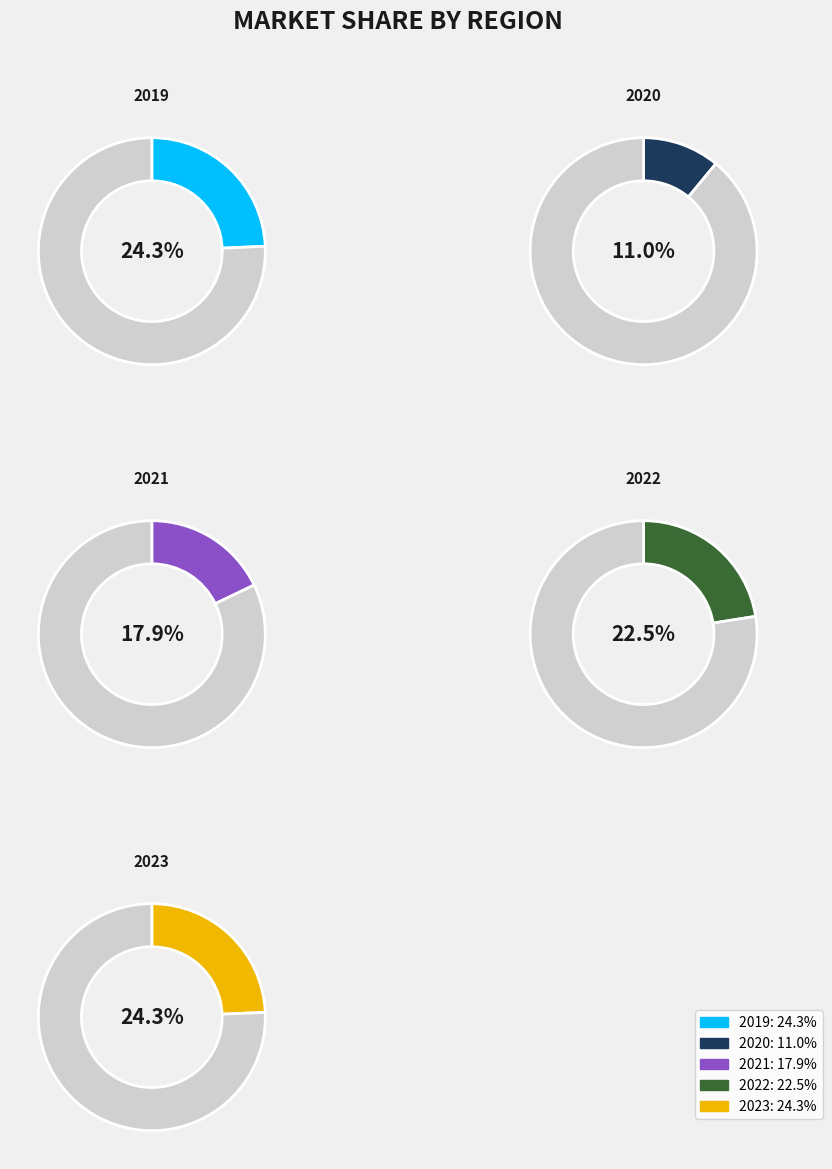

To the nearest percent, what is the average slice percentage?

20%